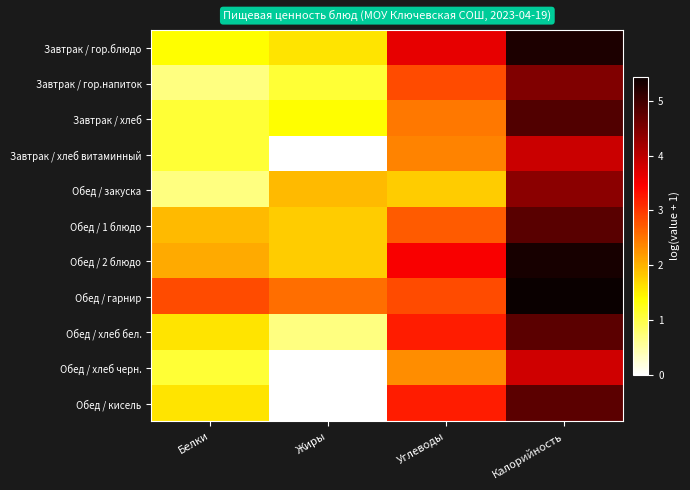

Reading left to right, transcribe all the data shown in this chart.

Завтрак / гор.блюдо: Белки=1.4	Жиры=1.6	Углеводы=3.6	Калорийность=5.3
Завтрак / гор.напиток: Белки=0.7	Жиры=1.1	Углеводы=2.8	Калорийность=4.5
Завтрак / хлеб: Белки=1.1	Жиры=1.4	Углеводы=2.5	Калорийность=4.9
Завтрак / хлеб витаминный: Белки=1.1	Жиры=0.0	Углеводы=2.4	Калорийность=3.9
Обед / закуска: Белки=0.7	Жиры=1.9	Углеводы=1.8	Калорийность=4.4
Обед / 1 блюдо: Белки=1.9	Жиры=1.8	Углеводы=2.7	Калорийность=4.8
Обед / 2 блюдо: Белки=2.1	Жиры=1.8	Углеводы=3.5	Калорийность=5.3
Обед / гарнир: Белки=2.8	Жиры=2.6	Углеводы=2.8	Калорийность=5.4
Обед / хлеб бел.: Белки=1.6	Жиры=0.7	Углеводы=3.2	Калорийность=4.8
Обед / хлеб черн.: Белки=1.1	Жиры=0.0	Углеводы=2.3	Калорийность=3.8
Обед / кисель: Белки=1.6	Жиры=0.0	Углеводы=3.2	Калорийность=4.8